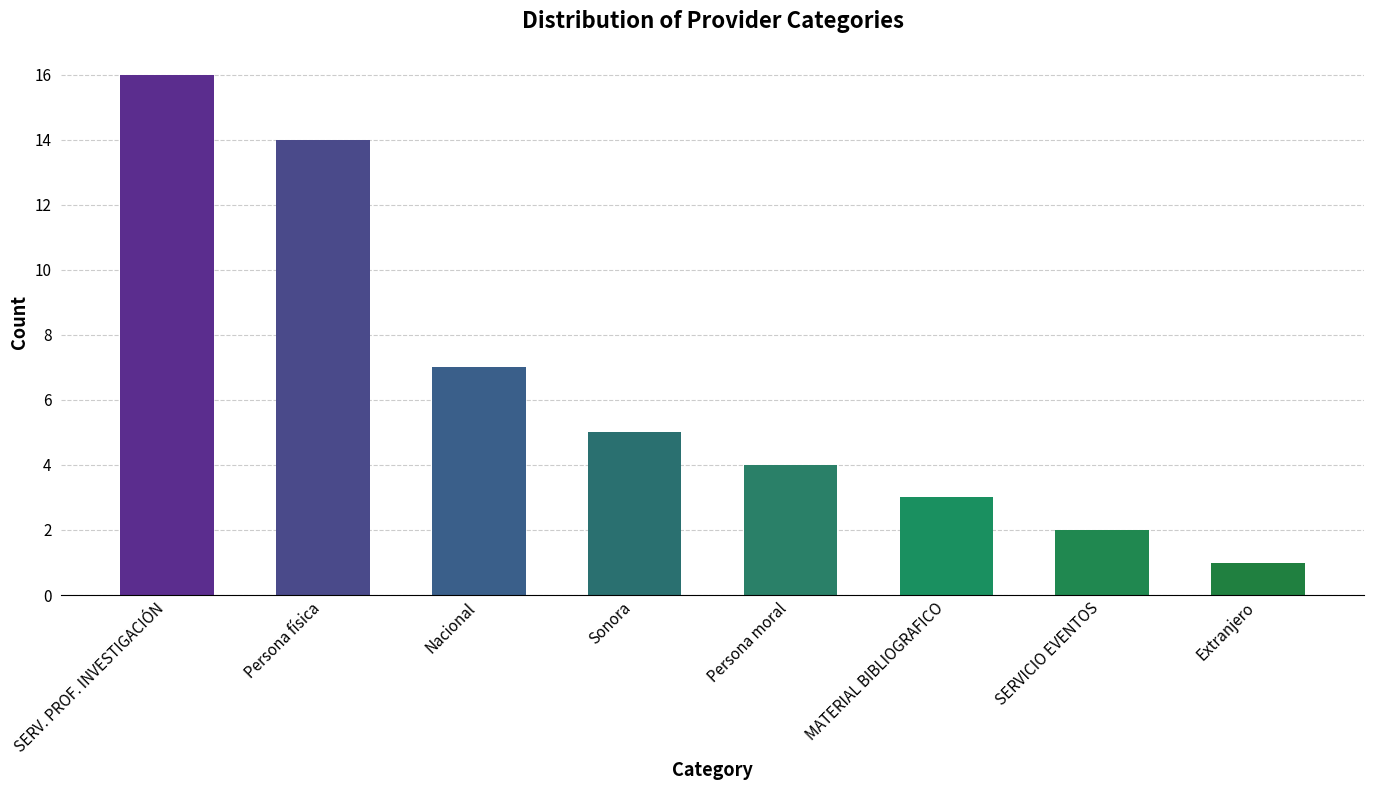

What is the value of the 8th bar from the left?

1